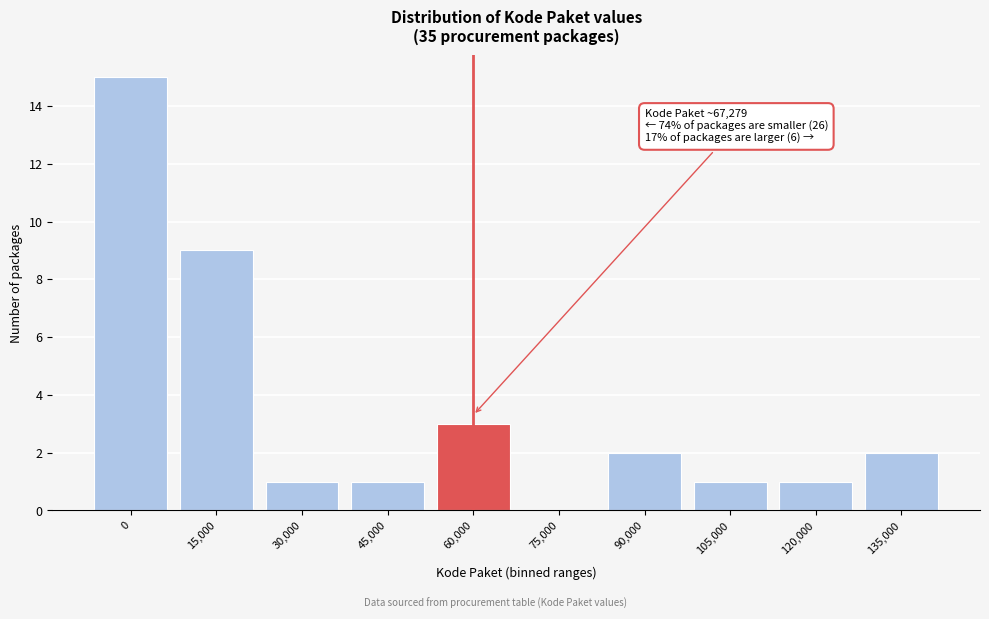

Reading right to left, extract all data points from this chart.

135,000=2	120,000=1	105,000=1	90,000=2	75,000=0	60,000=3	45,000=1	30,000=1	15,000=9	0=15